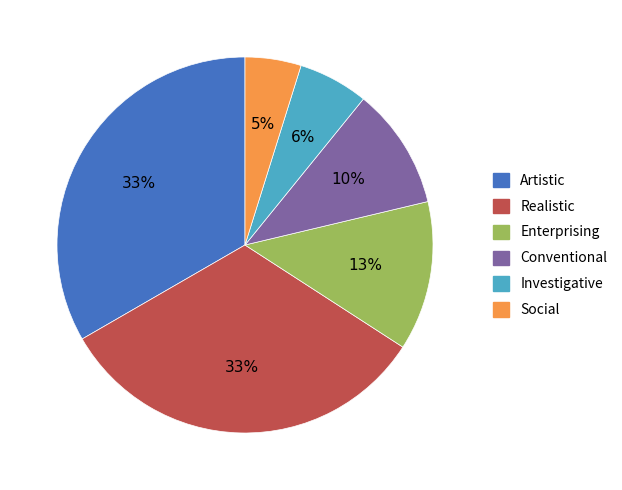

Does Conventional account for over 50% of the chart?

No